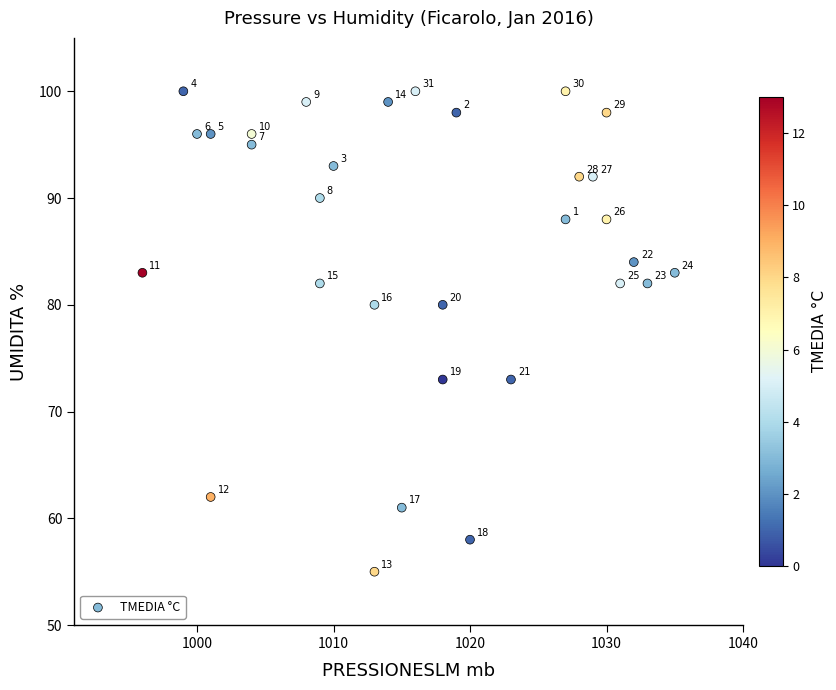

What is the range of X values (max minus min)?

39